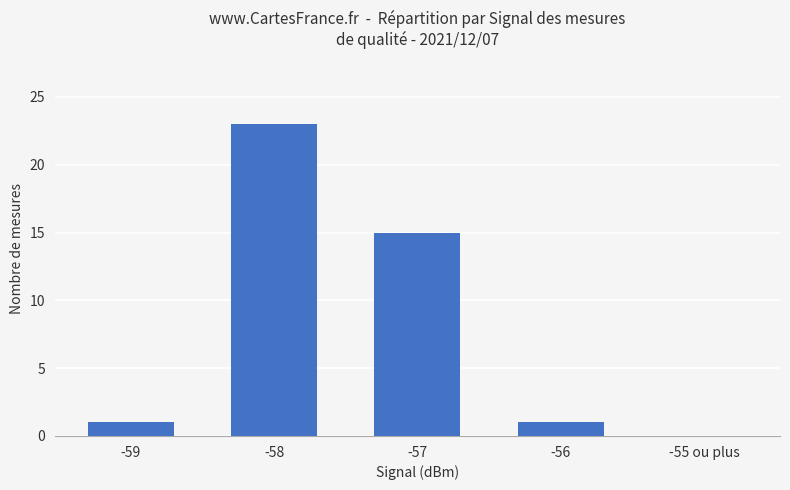

What is the sum of the values at -58 and -55 ou plus?

23